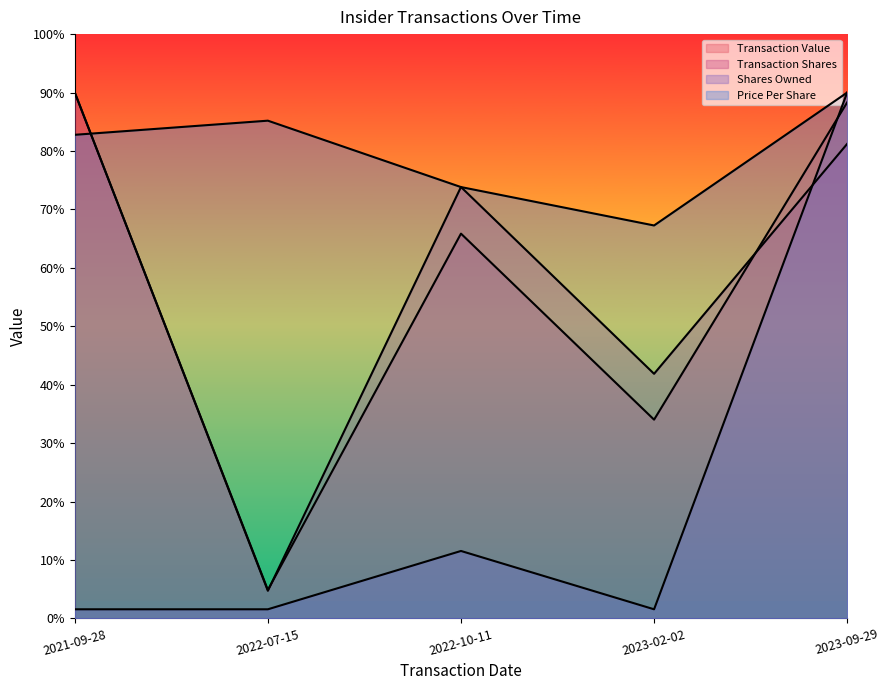

True or false: transactionPricePerShare has a value of 134497.8 at 2023-02-02.

True